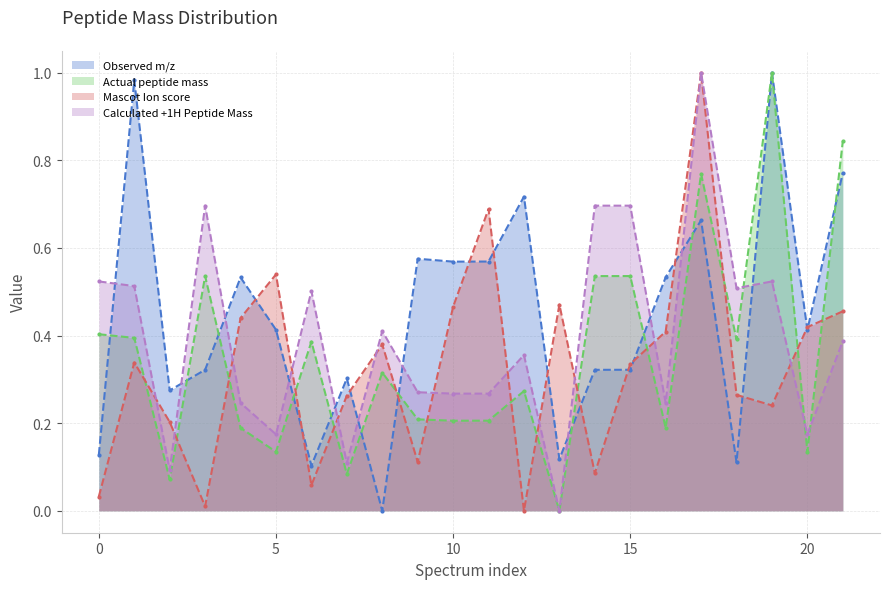

Does the chart have visible grid lines?

Yes